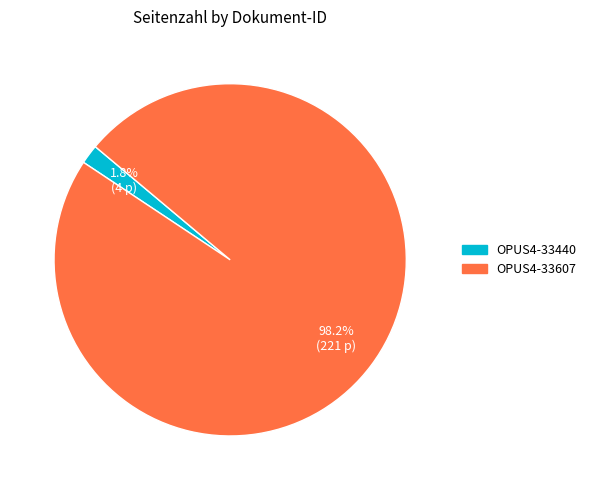

How many slices are in this pie chart?

2